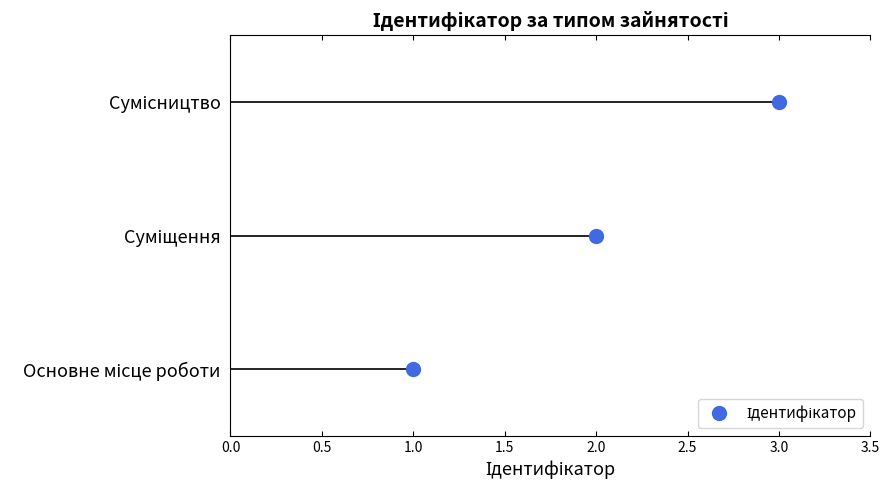

What is the value of the 3rd point from the left?

3